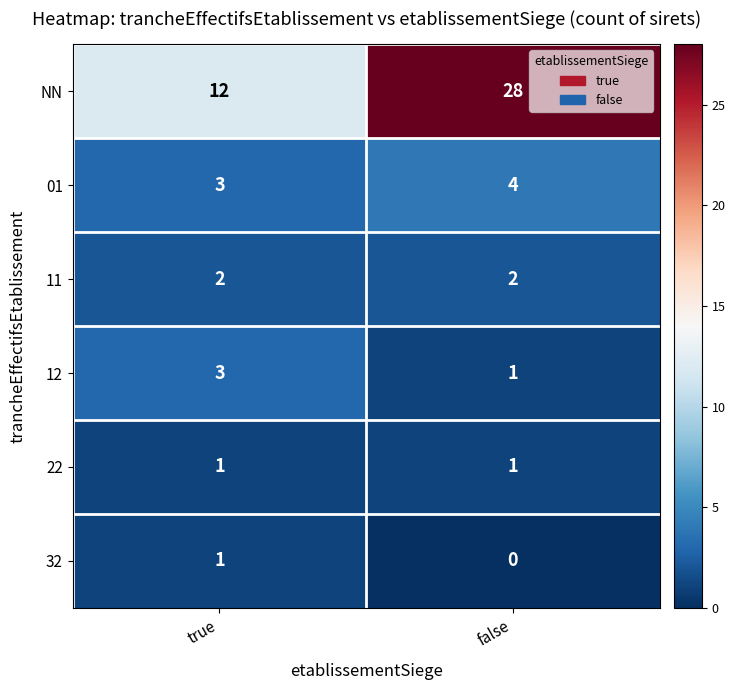

Rank the categories by NN value from highest to lowest.

false, true